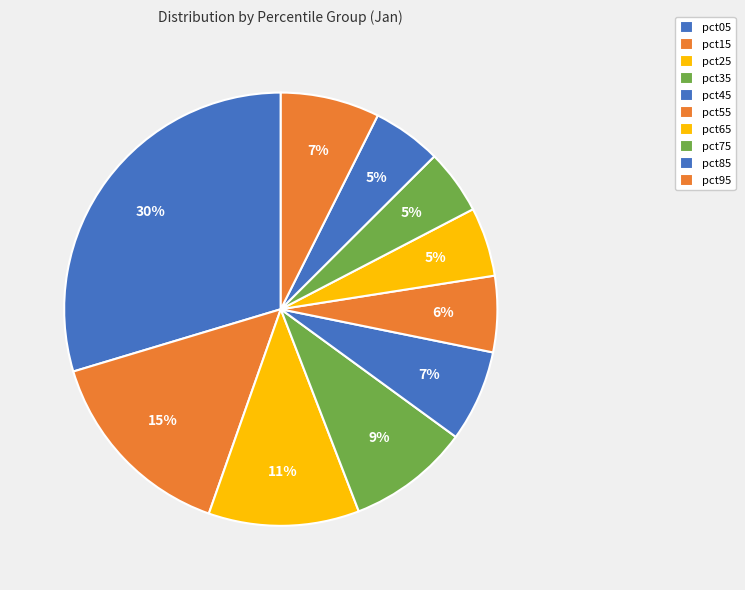

What is the change in value from pct05 to pct15?

-1.3